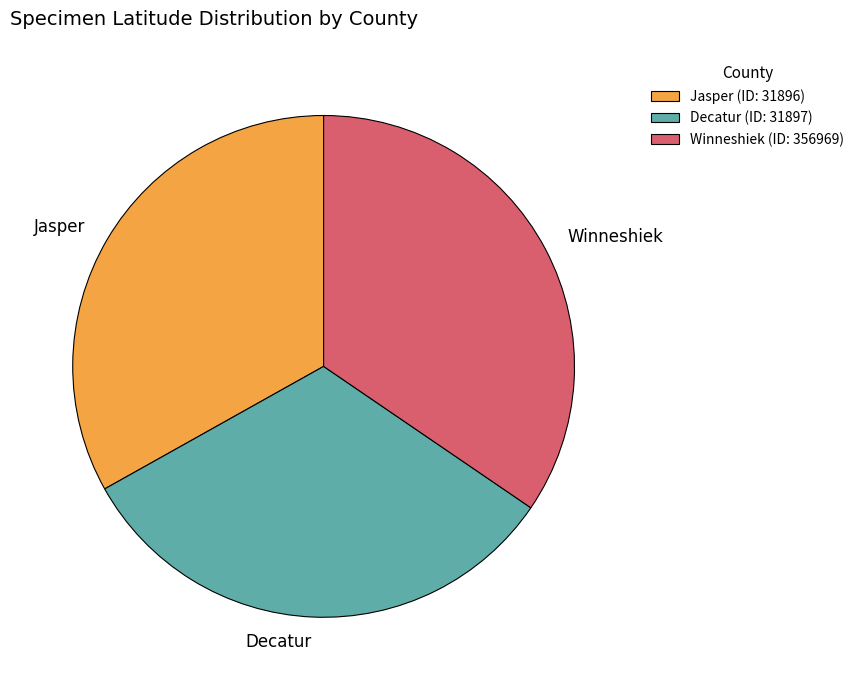

Is the sum of Winneshiek and Decatur greater than half?

Yes